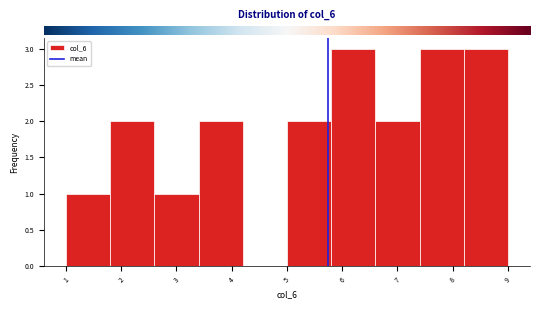

Reading left to right, list every bar in this chart as the range it spans on the x-axis followed by its height. The values are not printed on the chart, so give them approximately, as read against the axis.

1.0 to 1.8: 1
1.8 to 2.6: 2
2.6 to 3.4: 1
3.4 to 4.2: 2
4.2 to 5.0: 0
5.0 to 5.8: 2
5.8 to 6.6: 3
6.6 to 7.4: 2
7.4 to 8.2: 3
8.2 to 9.0: 3